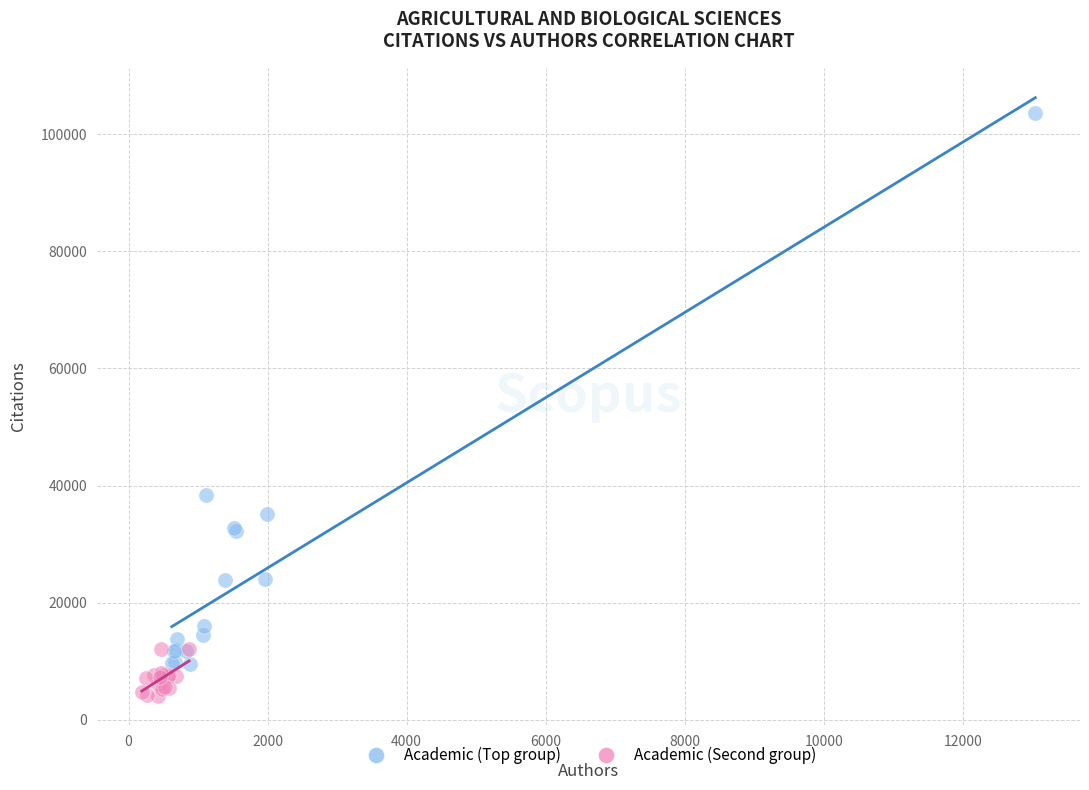

What are all the series names shown in the legend?

Academic (Top group), Academic (Second group)